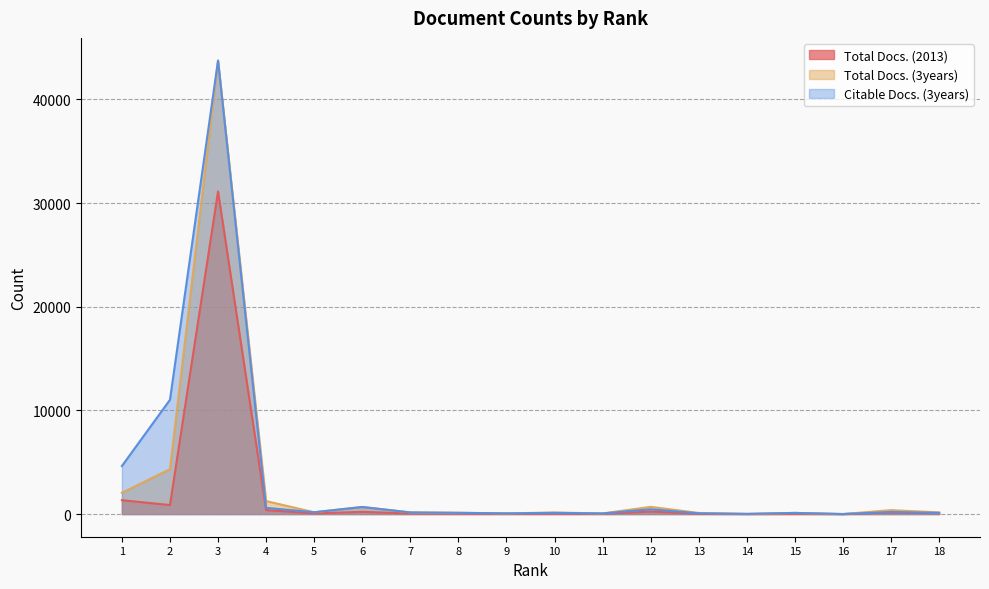

Reading left to right, what are all the values shown in this chart?

Total Docs. (2013): 1=1336	2=869	3=31123	4=379	5=61	6=214	7=49	8=45	9=21	10=34	11=25	12=240	13=26	14=6	15=24	16=0	17=149	18=68
Total Docs. (3years): 1=2053	2=4334	3=43752	4=1252	5=174	6=681	7=160	8=121	9=67	10=149	11=60	12=694	13=107	14=14	15=111	16=1	17=378	18=158
Citable Docs. (3years): 1=4633	2=11024	3=43751	4=598	5=174	6=681	7=155	8=120	9=64	10=116	11=58	12=463	13=70	14=13	15=111	16=1	17=200	18=112